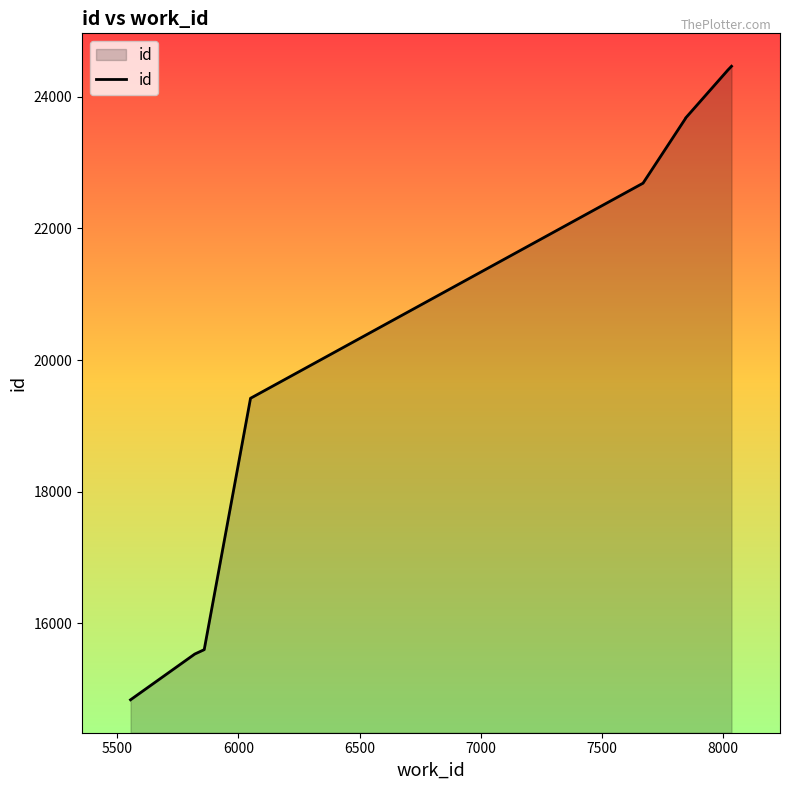

Reading right to left, list all the values displayed in this chart.

24464	24399	24398	23675	23670	22688	19421	15603	15536	14841